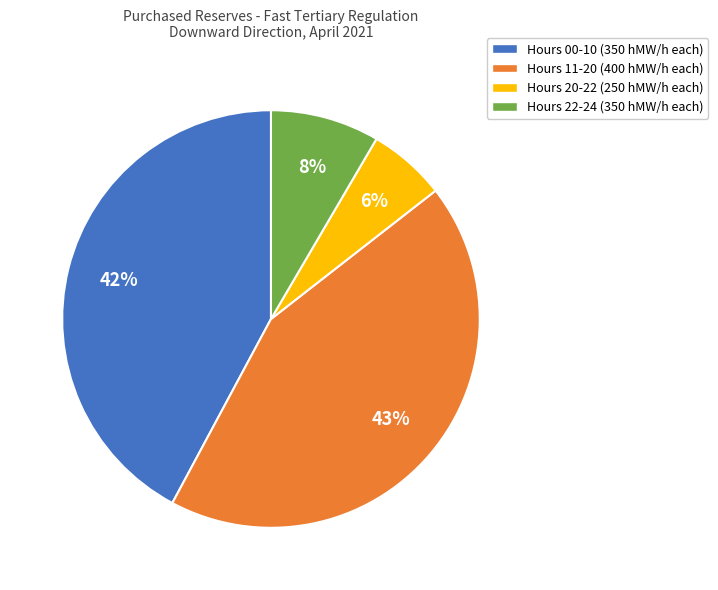

Is there a majority slice in this chart?

No